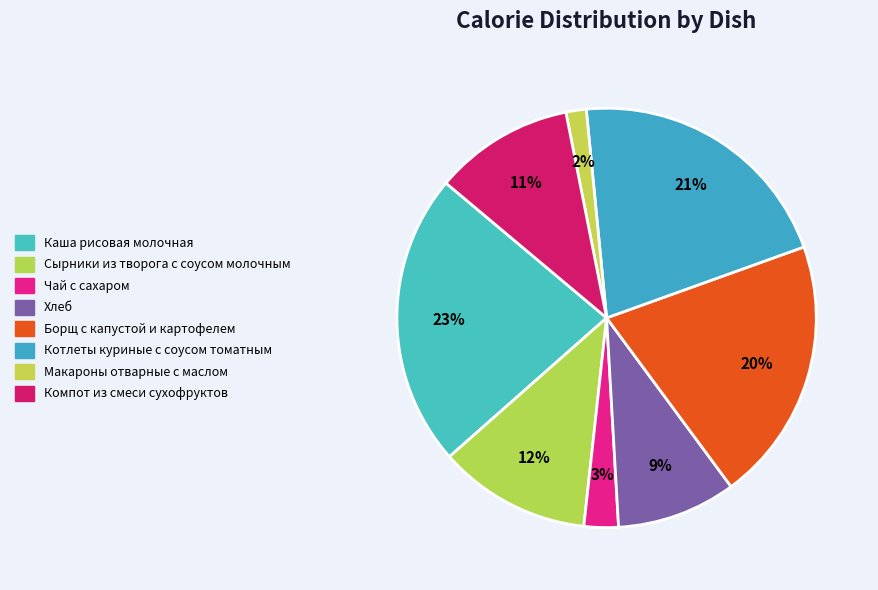

Count the number of slices in the pie.

8